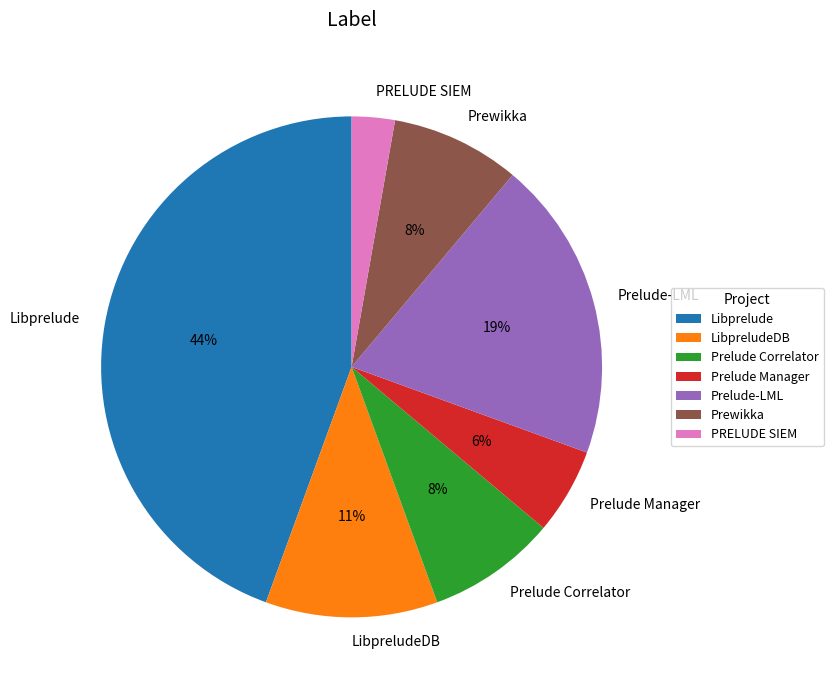

Is the sum of Prelude Correlator and Prelude-LML greater than half?

No